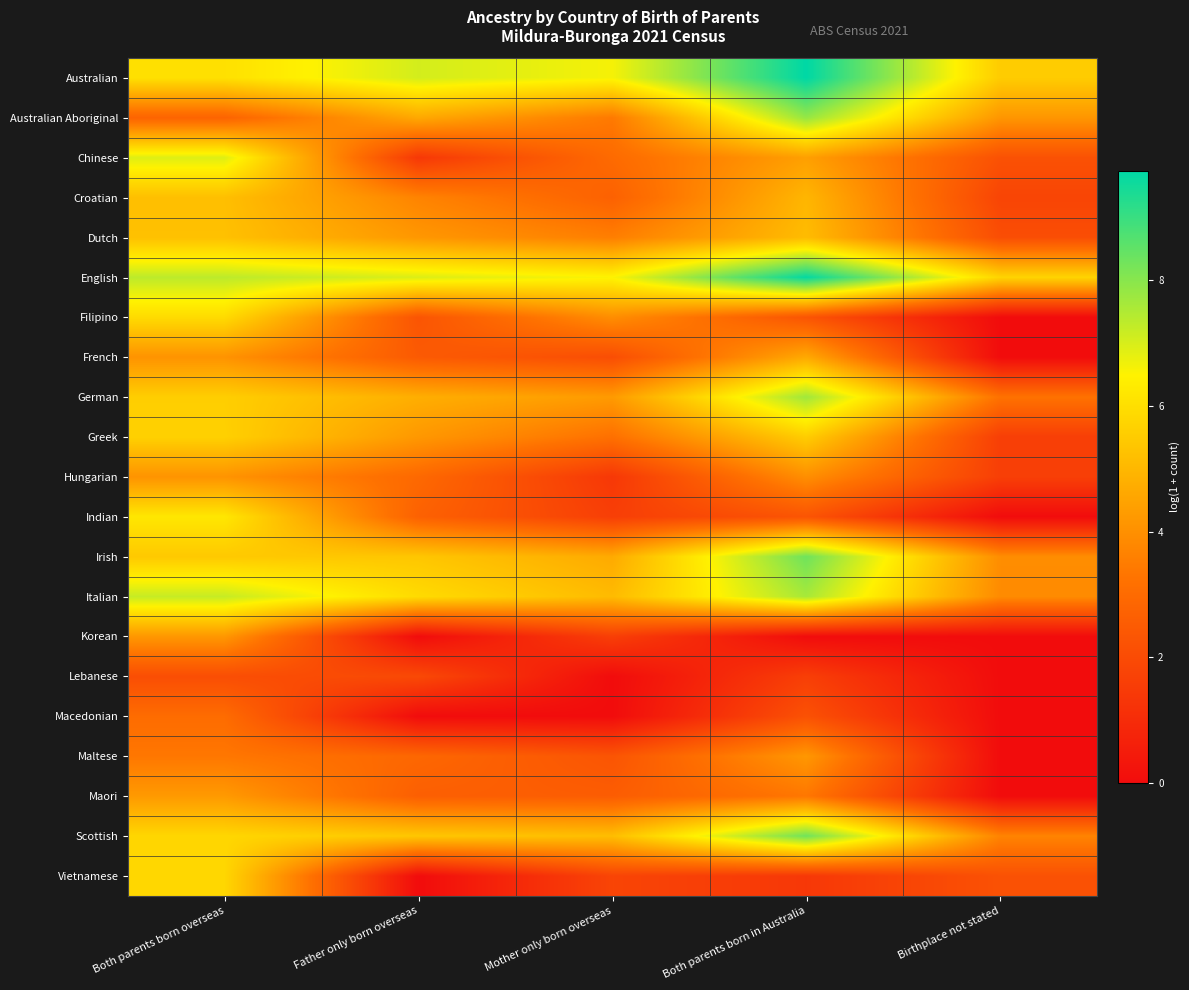

Reading left to right, extract all data points from this chart.

Australian: Both parents born overseas=6.0	Father only born overseas=7.0	Mother only born overseas=6.6	Both parents born in Australia=9.7	Birthplace not stated=5.5
Australian Aboriginal: Both parents born overseas=2.8	Father only born overseas=4.6	Mother only born overseas=3.4	Both parents born in Australia=7.8	Birthplace not stated=4.2
Chinese: Both parents born overseas=6.9	Father only born overseas=1.4	Mother only born overseas=3.0	Both parents born in Australia=4.4	Birthplace not stated=2.2
Croatian: Both parents born overseas=5.2	Father only born overseas=3.7	Mother only born overseas=2.7	Both parents born in Australia=5.0	Birthplace not stated=1.8
Dutch: Both parents born overseas=5.2	Father only born overseas=4.2	Mother only born overseas=3.6	Both parents born in Australia=5.1	Birthplace not stated=2.1
English: Both parents born overseas=7.3	Father only born overseas=6.9	Mother only born overseas=6.5	Both parents born in Australia=9.7	Birthplace not stated=5.7
Filipino: Both parents born overseas=5.9	Father only born overseas=2.3	Mother only born overseas=4.0	Both parents born in Australia=2.3	Birthplace not stated=0.0
French: Both parents born overseas=4.1	Father only born overseas=2.5	Mother only born overseas=2.1	Both parents born in Australia=4.6	Birthplace not stated=0.0
German: Both parents born overseas=5.6	Father only born overseas=4.8	Mother only born overseas=4.3	Both parents born in Australia=7.7	Birthplace not stated=3.2
Greek: Both parents born overseas=5.6	Father only born overseas=4.2	Mother only born overseas=3.2	Both parents born in Australia=5.5	Birthplace not stated=1.6
Hungarian: Both parents born overseas=4.1	Father only born overseas=2.9	Mother only born overseas=1.4	Both parents born in Australia=4.0	Birthplace not stated=1.6
Indian: Both parents born overseas=6.2	Father only born overseas=2.7	Mother only born overseas=1.6	Both parents born in Australia=2.3	Birthplace not stated=0.0
Irish: Both parents born overseas=5.4	Father only born overseas=5.4	Mother only born overseas=4.7	Both parents born in Australia=8.3	Birthplace not stated=3.9
Italian: Both parents born overseas=7.2	Father only born overseas=5.9	Mother only born overseas=5.1	Both parents born in Australia=7.6	Birthplace not stated=3.9
Korean: Both parents born overseas=4.2	Father only born overseas=0.0	Mother only born overseas=1.6	Both parents born in Australia=0.0	Birthplace not stated=0.0
Lebanese: Both parents born overseas=2.1	Father only born overseas=1.9	Mother only born overseas=0.0	Both parents born in Australia=1.6	Birthplace not stated=0.0
Macedonian: Both parents born overseas=3.0	Father only born overseas=0.0	Mother only born overseas=0.0	Both parents born in Australia=2.2	Birthplace not stated=0.0
Maltese: Both parents born overseas=3.4	Father only born overseas=2.9	Mother only born overseas=2.3	Both parents born in Australia=4.2	Birthplace not stated=0.0
Maori: Both parents born overseas=4.2	Father only born overseas=2.6	Mother only born overseas=2.6	Both parents born in Australia=3.4	Birthplace not stated=0.0
Scottish: Both parents born overseas=5.8	Father only born overseas=5.4	Mother only born overseas=5.2	Both parents born in Australia=8.3	Birthplace not stated=3.7
Vietnamese: Both parents born overseas=5.8	Father only born overseas=0.0	Mother only born overseas=1.8	Both parents born in Australia=1.4	Birthplace not stated=2.2